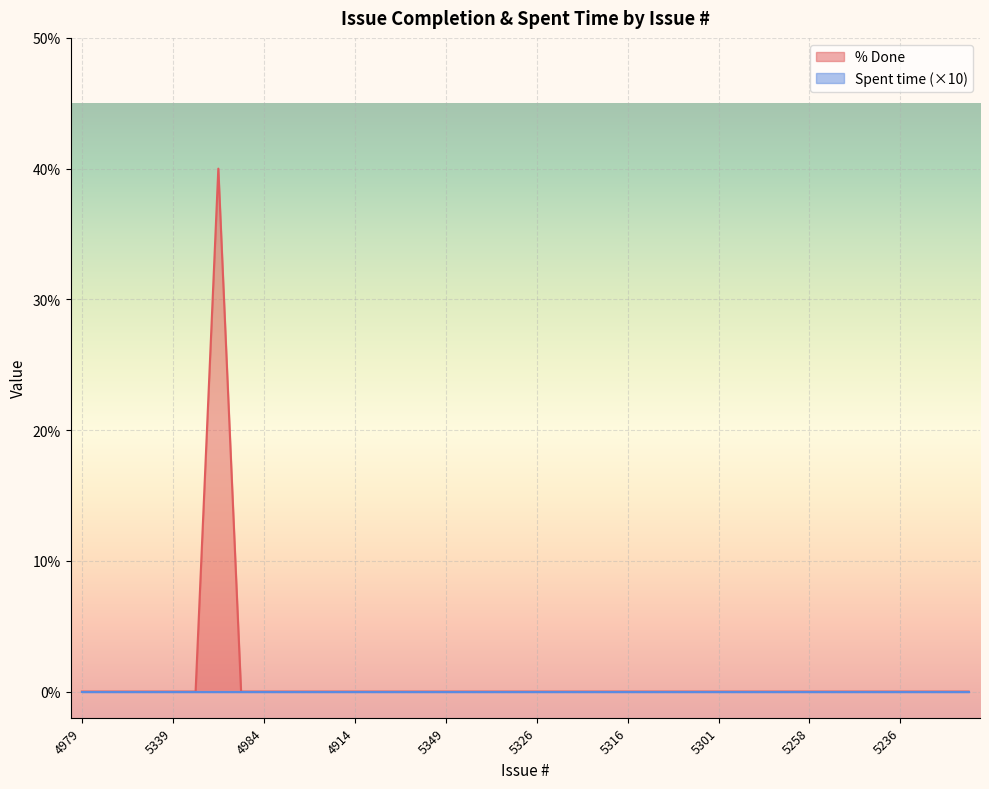

What is the label of the 23rd point from the right?

5345